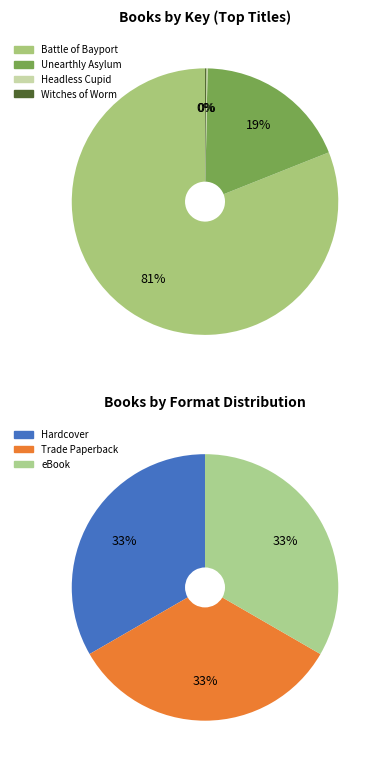

Between Battle of Bayport and Unearthly Asylum, which is larger?

Battle of Bayport